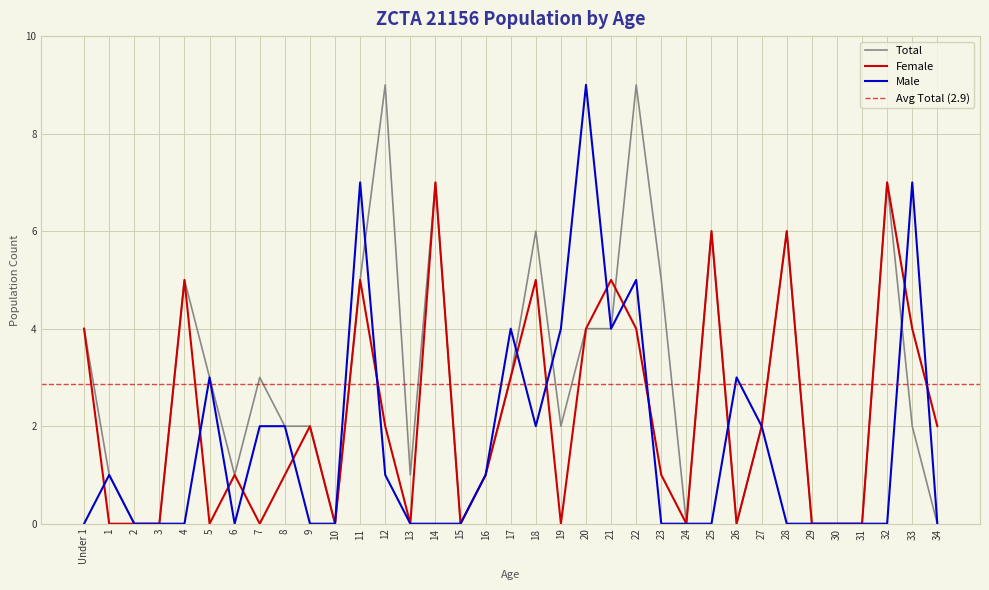

How many positive values does the Male series have?

16